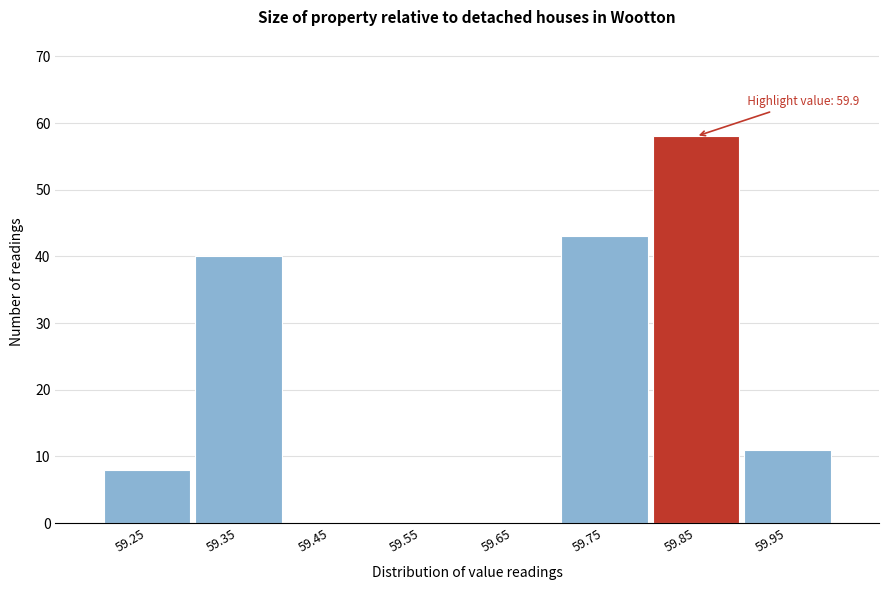

Reading right to left, what are all the values shown in this chart?

59.95=11	59.85=58	59.75=43	59.65=0	59.55=0	59.45=0	59.35=40	59.25=8